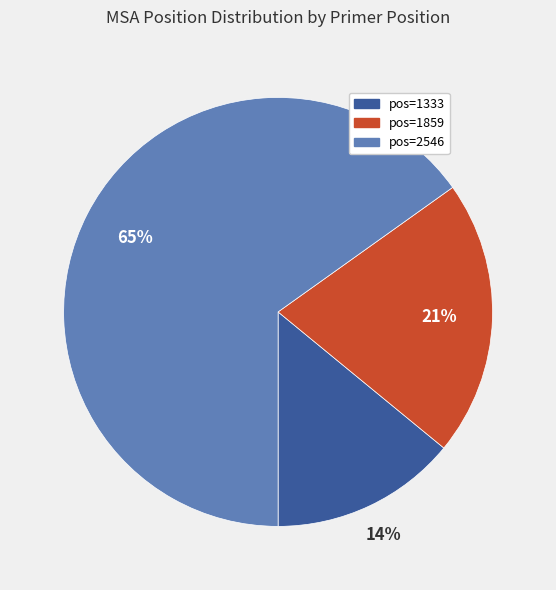

To the nearest percent, what is the difference between the largest and smallest slice percentages?

51%